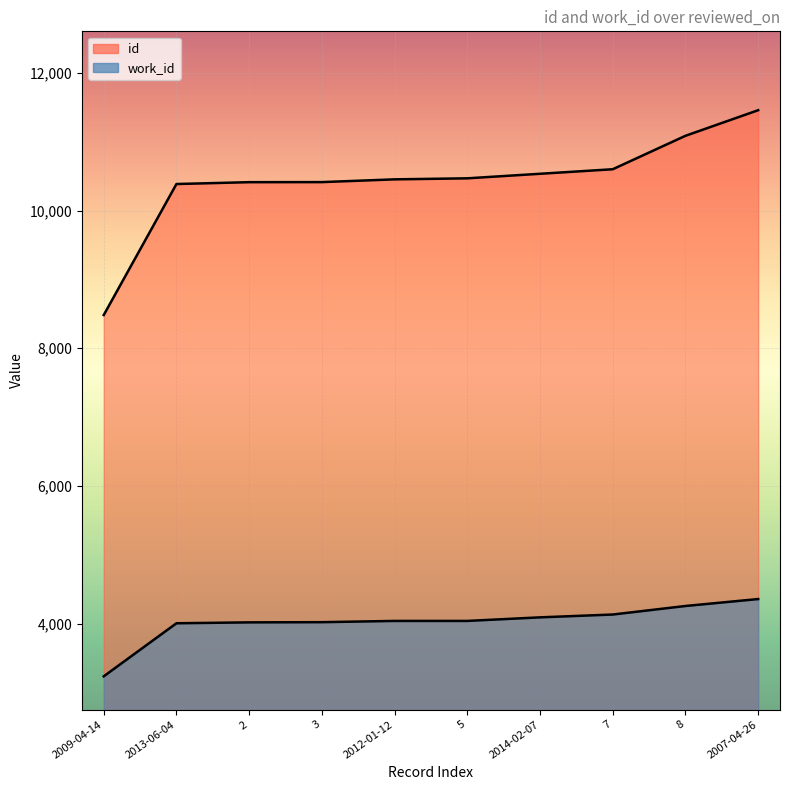

Which series has the widest spread of values?

id